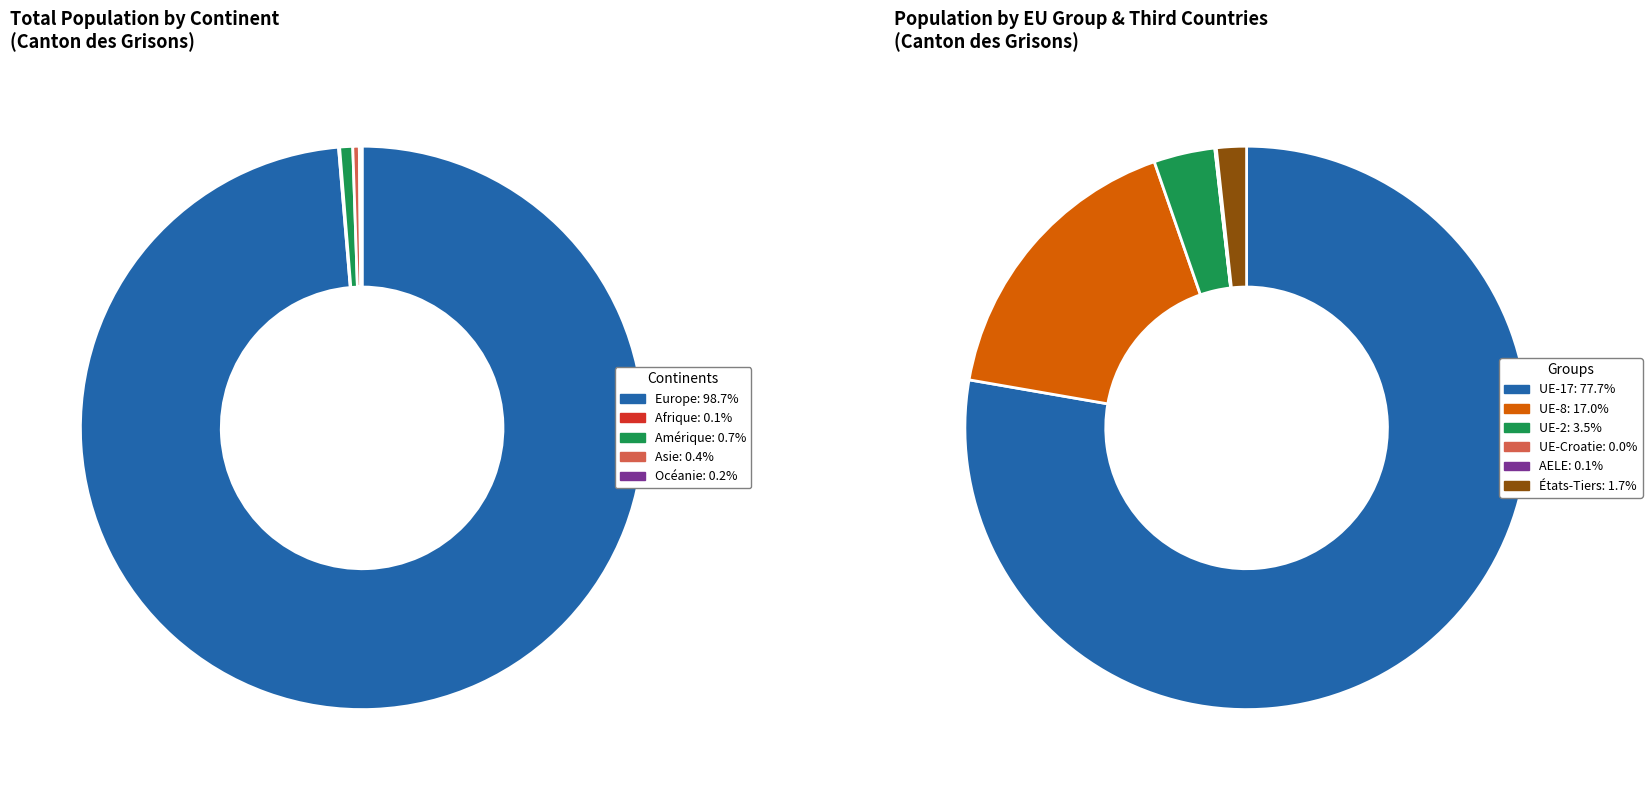

To the nearest percent, what is the average slice percentage?

17%